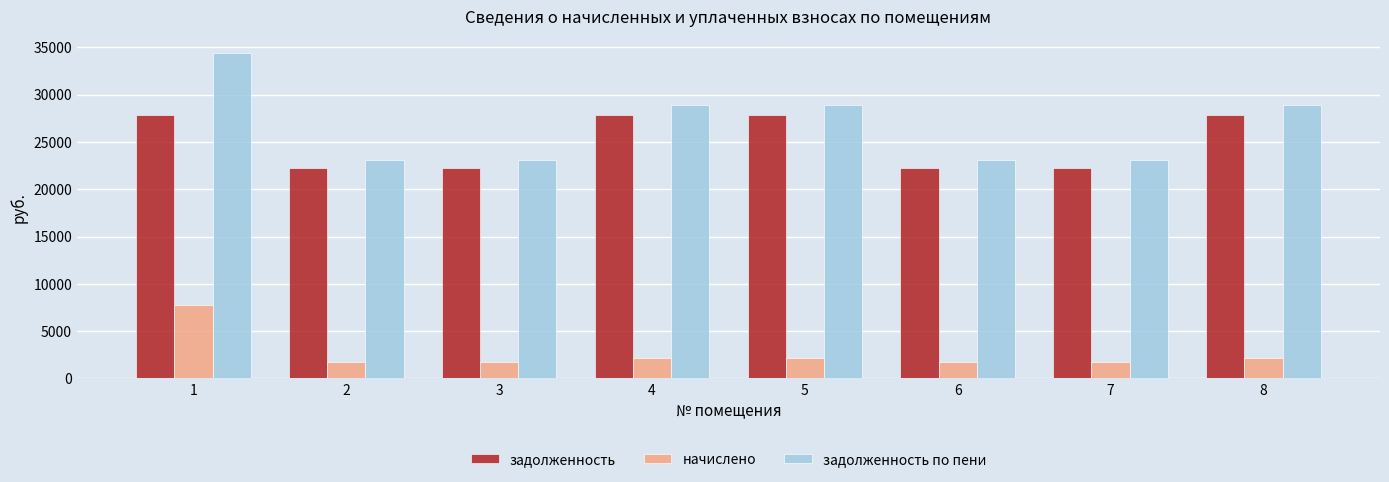

At 1, list the series in order from smallest to largest.

начислено, задолженность, задолженность по пени